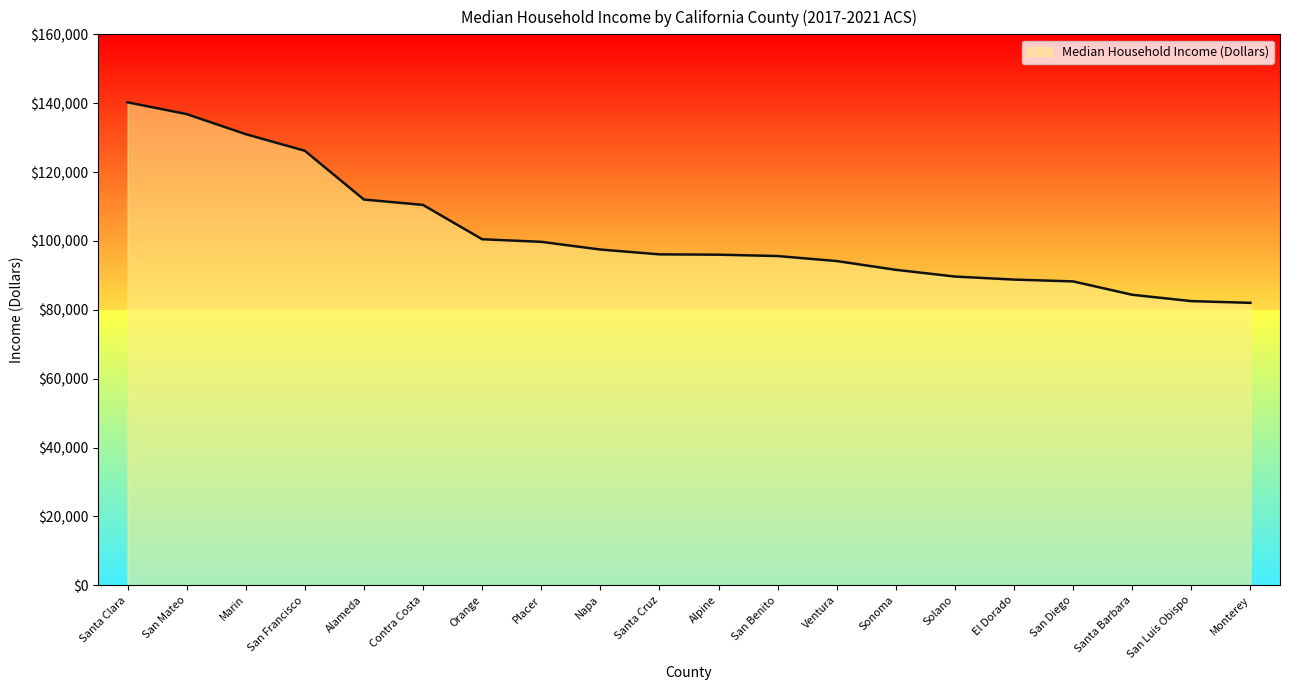

What is the change in value from Marin to San Benito?

-35402